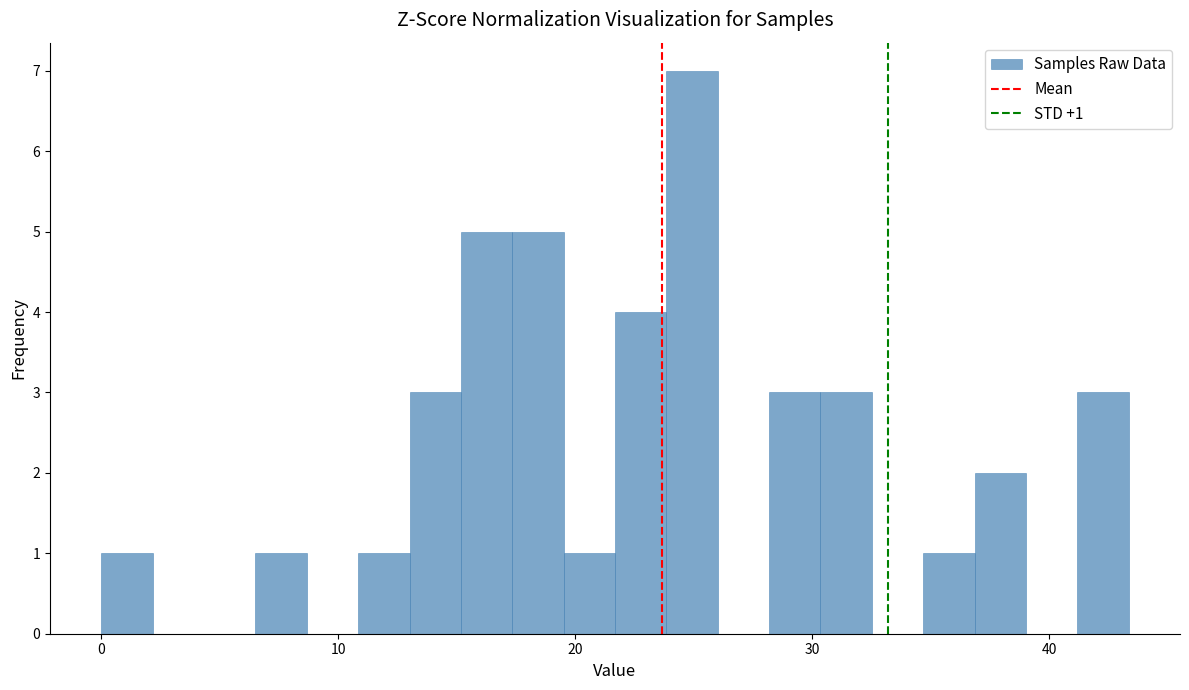

Around what value on the x-axis is the tallest bar? Give the approximate position of its centre, as read against the axis.

25